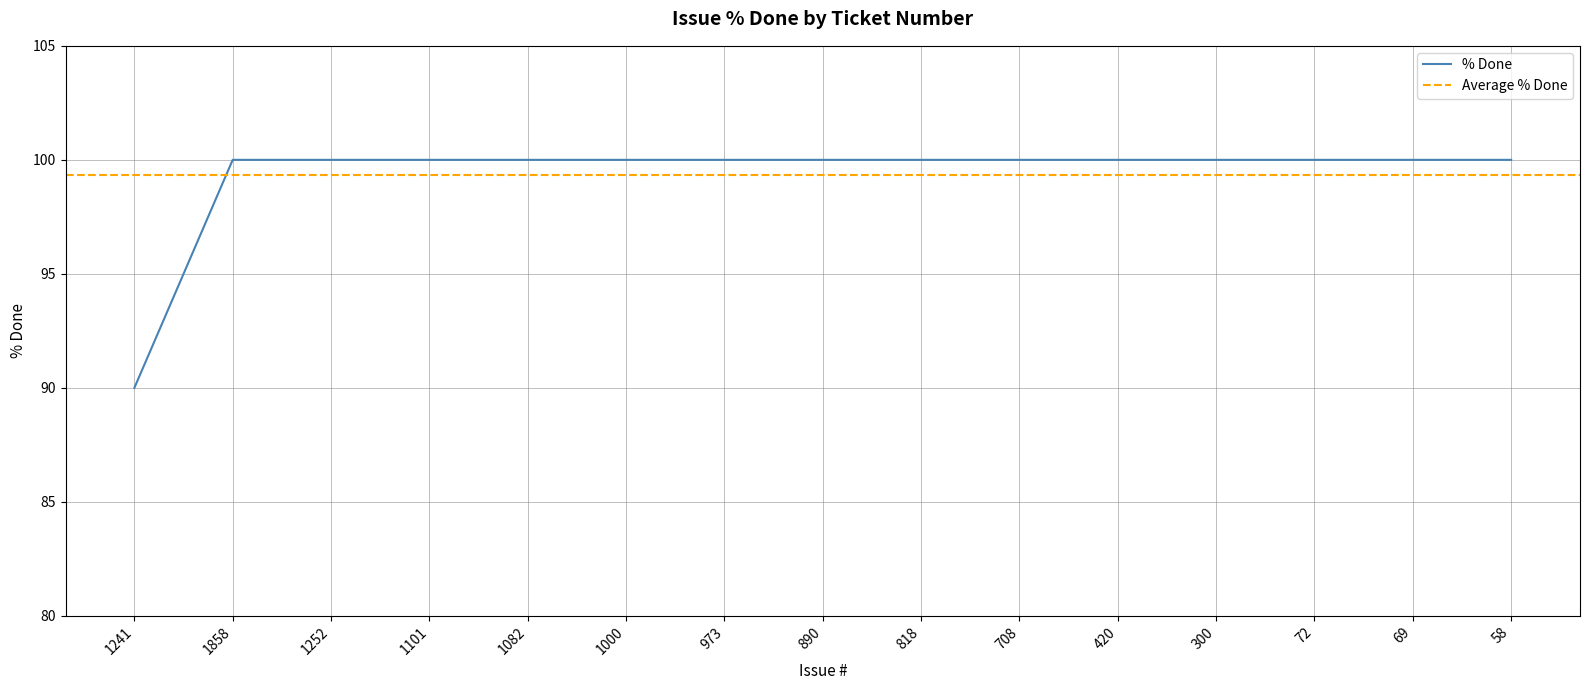

What position from the right is 890?

8